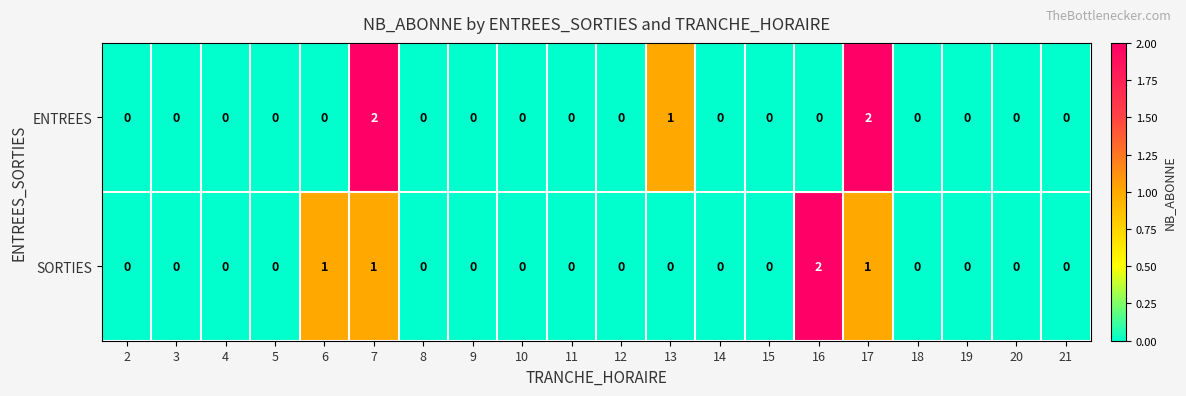

How many ENTREES values are between 0 and 1?

18